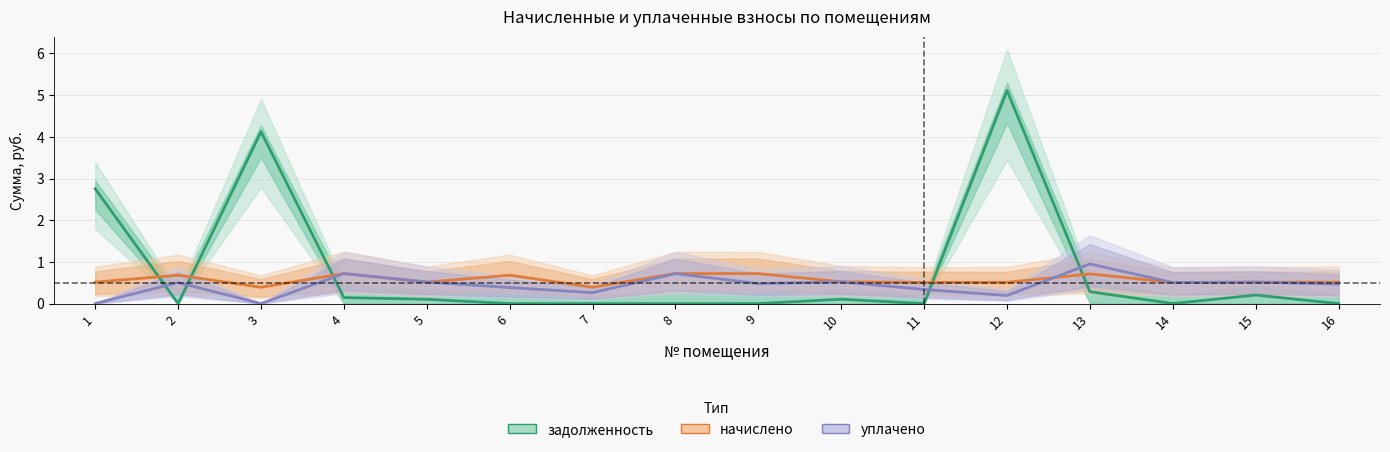

Which series changed the most between 14 and 16?

уплачено